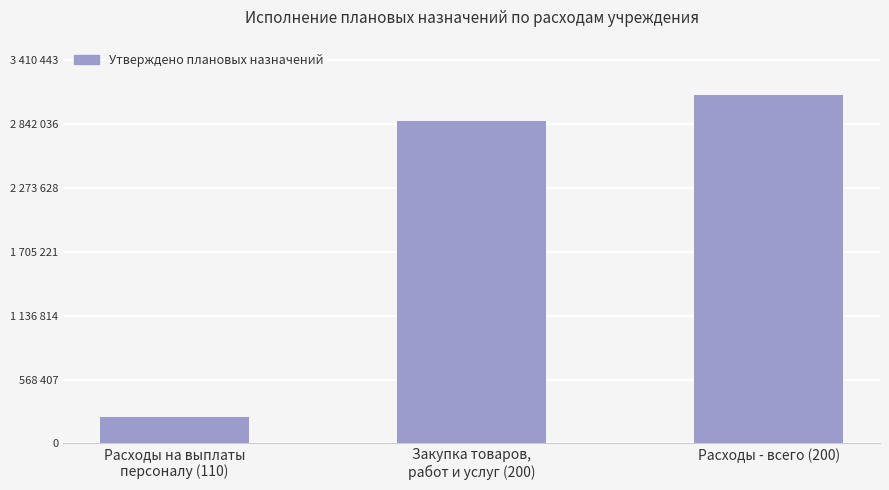

What is the label of the 1st bar from the left?

Расходы на выплаты
персоналу (110)